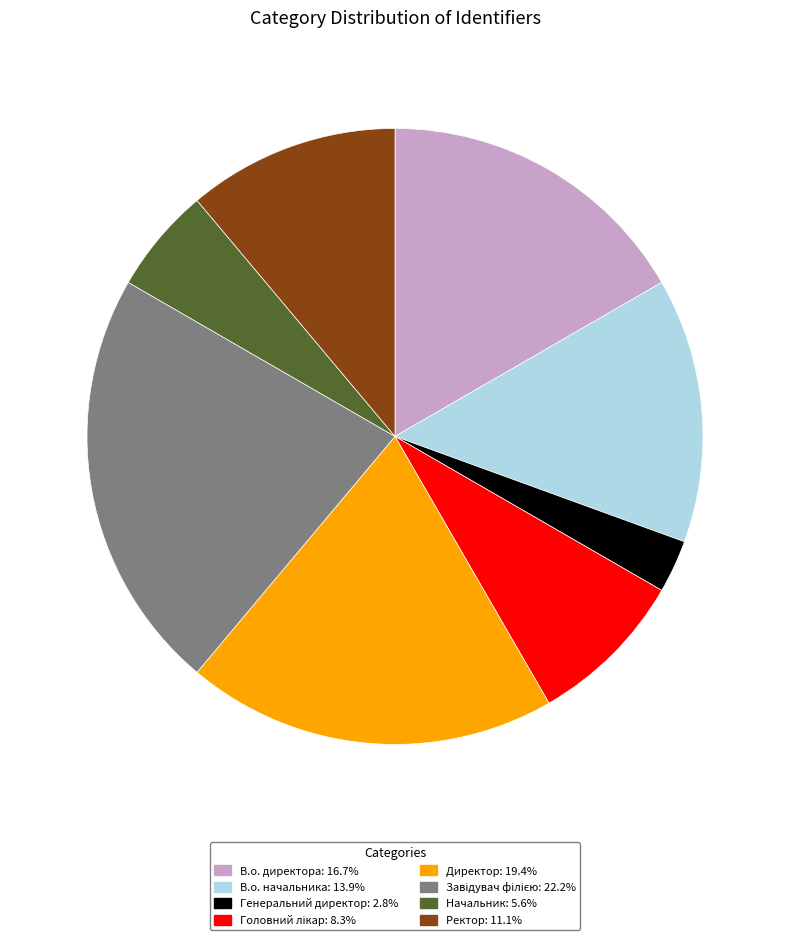

Does any single category account for the majority?

No